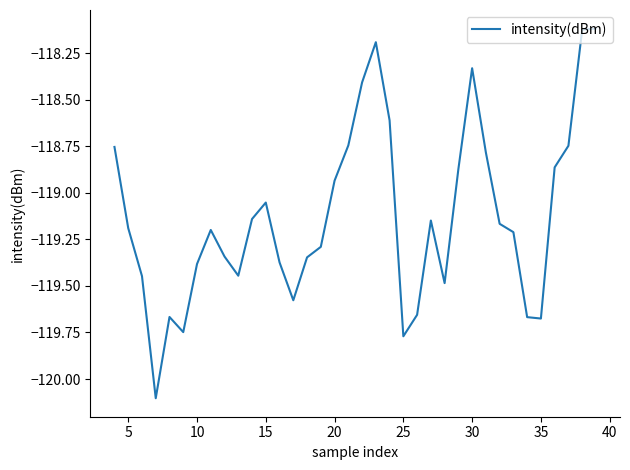

What is the minimum value shown in the chart?

-120.1